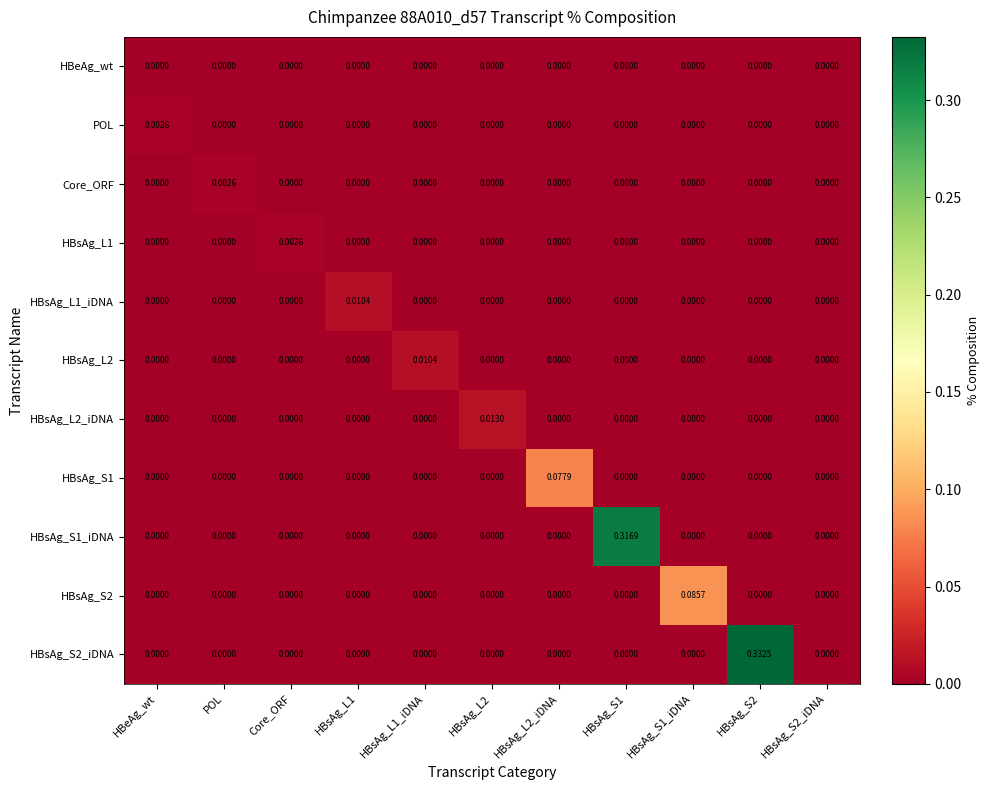

Which series changed the most between HBeAg_wt and HBsAg_S2_iDNA?

POL